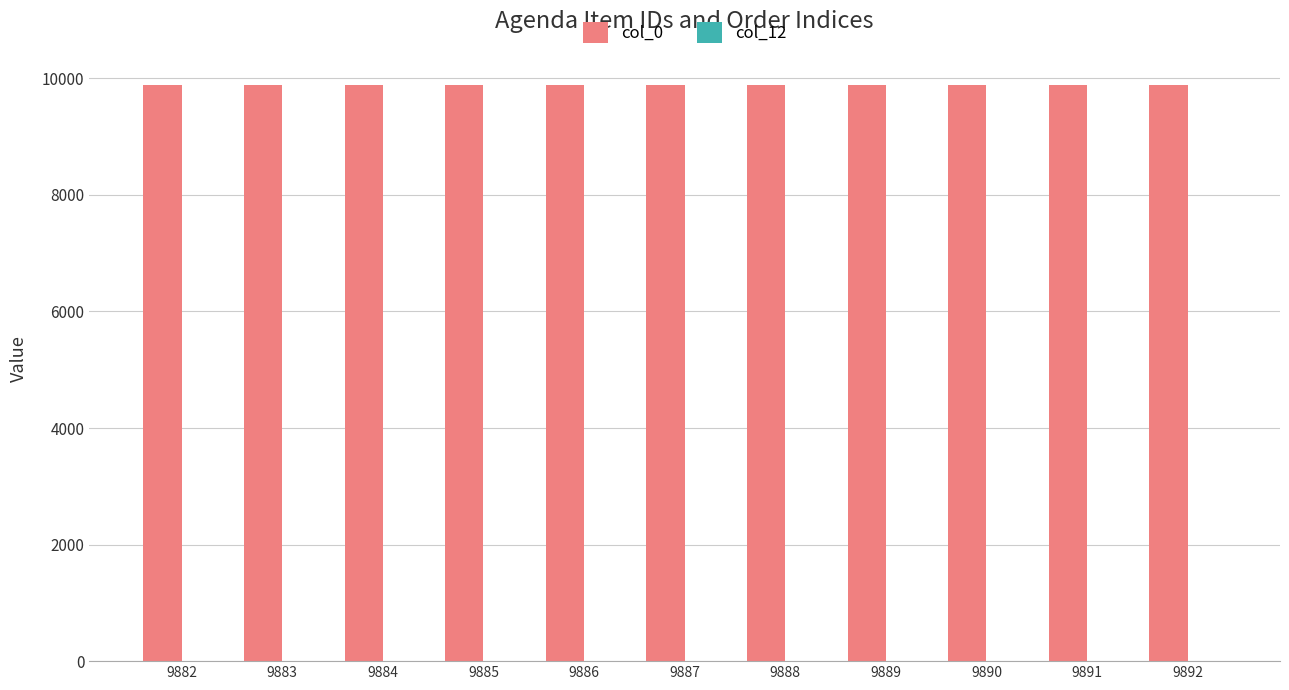

How many categories are shown in the chart?

11